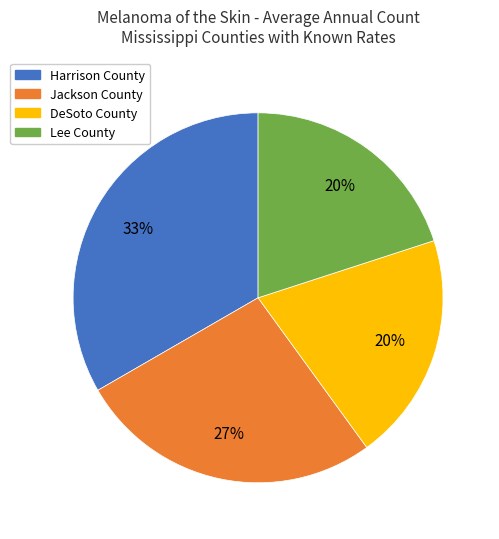

Is Harrison County the majority of the pie?

No